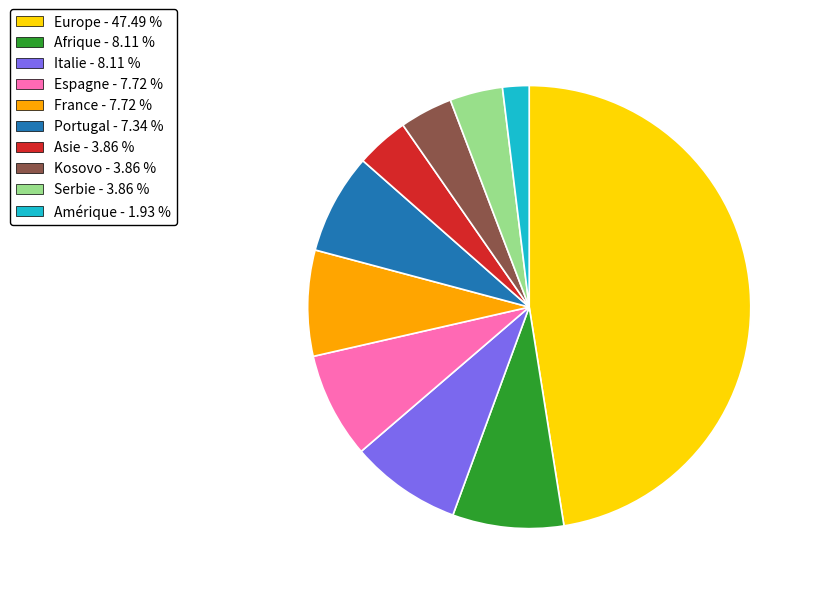

Is it true that Afrique is 20% of the pie?

False